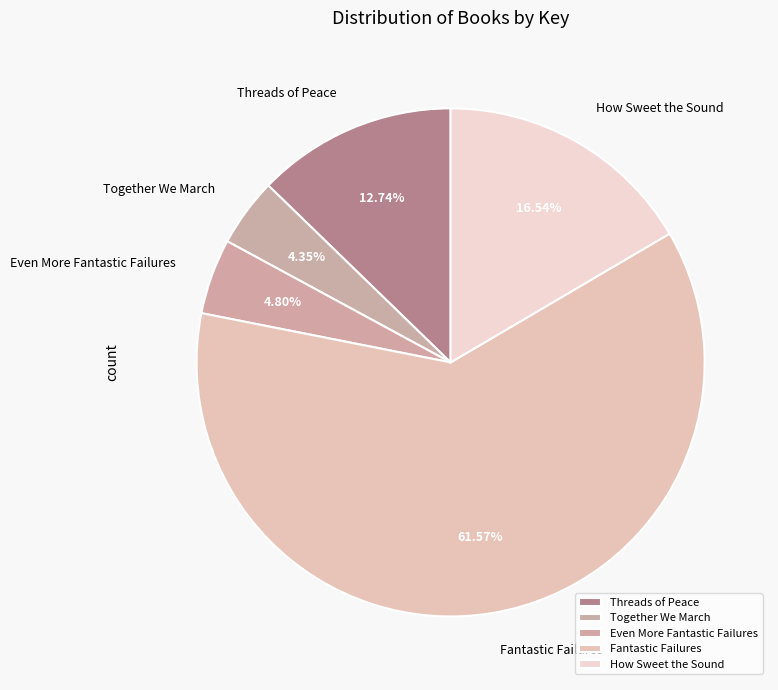

Does any single category account for the majority?

Yes